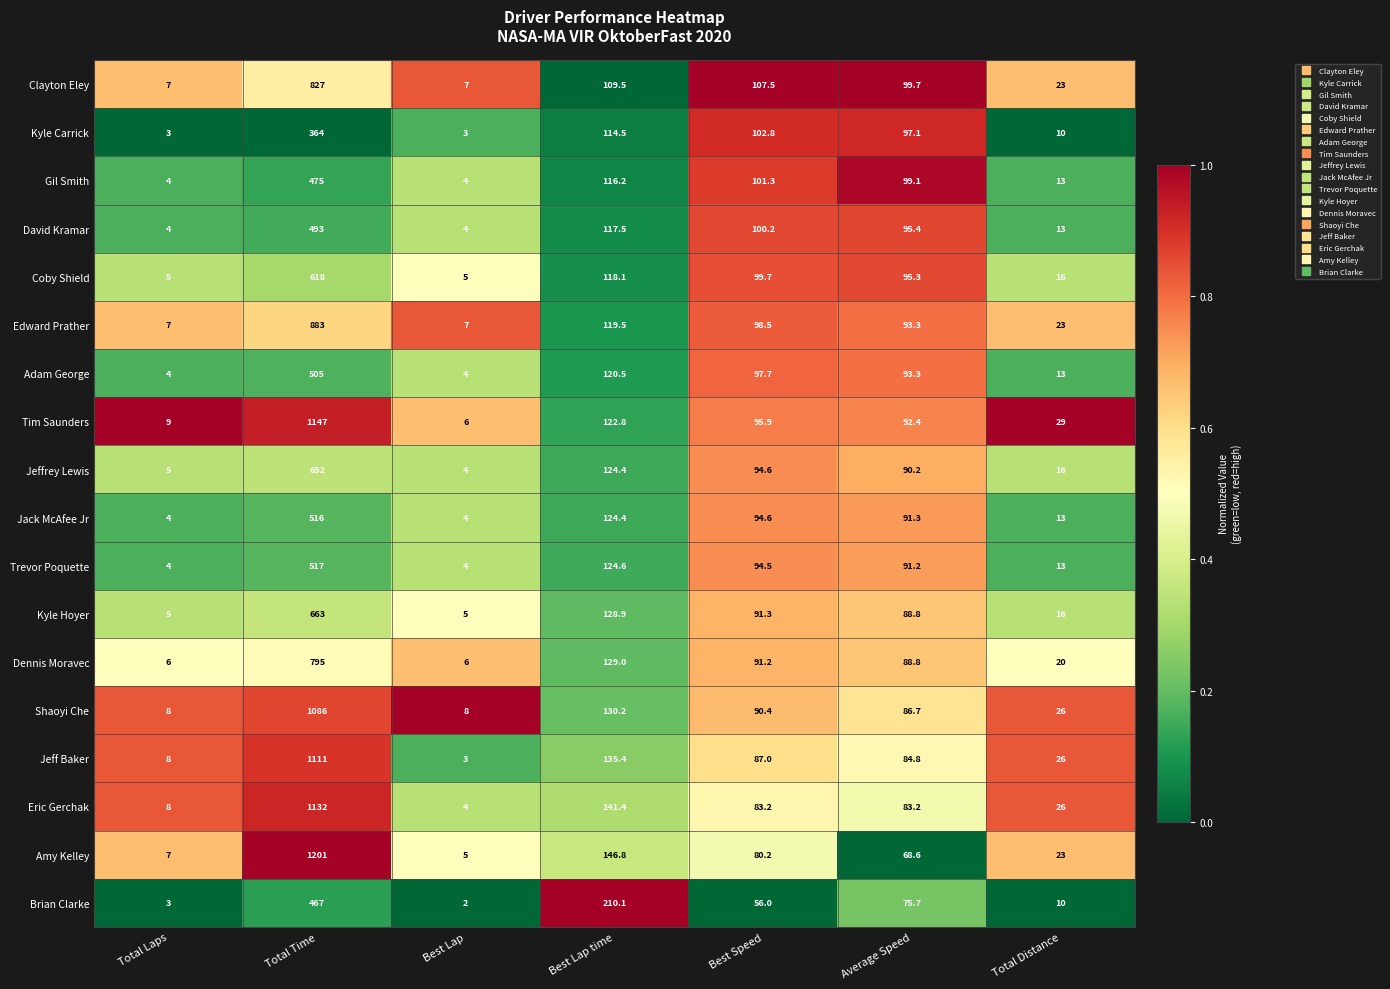

Rank the series by their maximum value, from lowest to highest.

Kyle Carrick, Brian Clarke, Gil Smith, David Kramar, Adam George, Jack McAfee Jr, Trevor Poquette, Coby Shield, Jeffrey Lewis, Kyle Hoyer, Dennis Moravec, Clayton Eley, Edward Prather, Shaoyi Che, Jeff Baker, Eric Gerchak, Tim Saunders, Amy Kelley